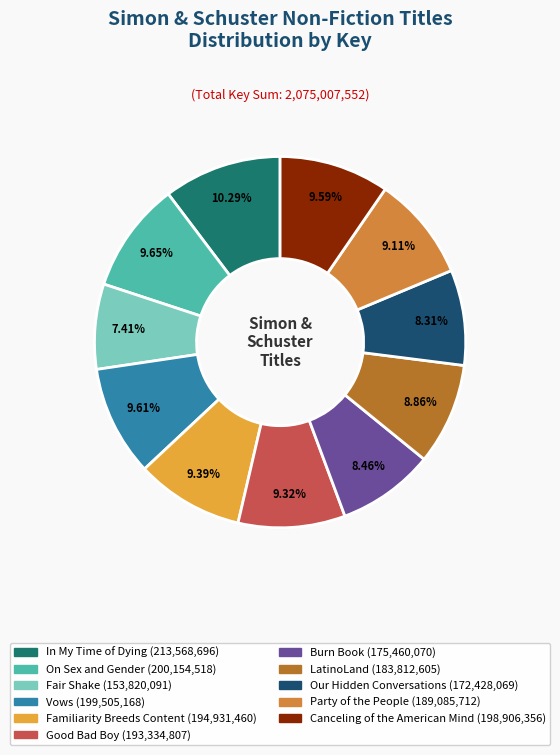

To the nearest percent, what percentage of the pie is Canceling of the American Mind?

10%